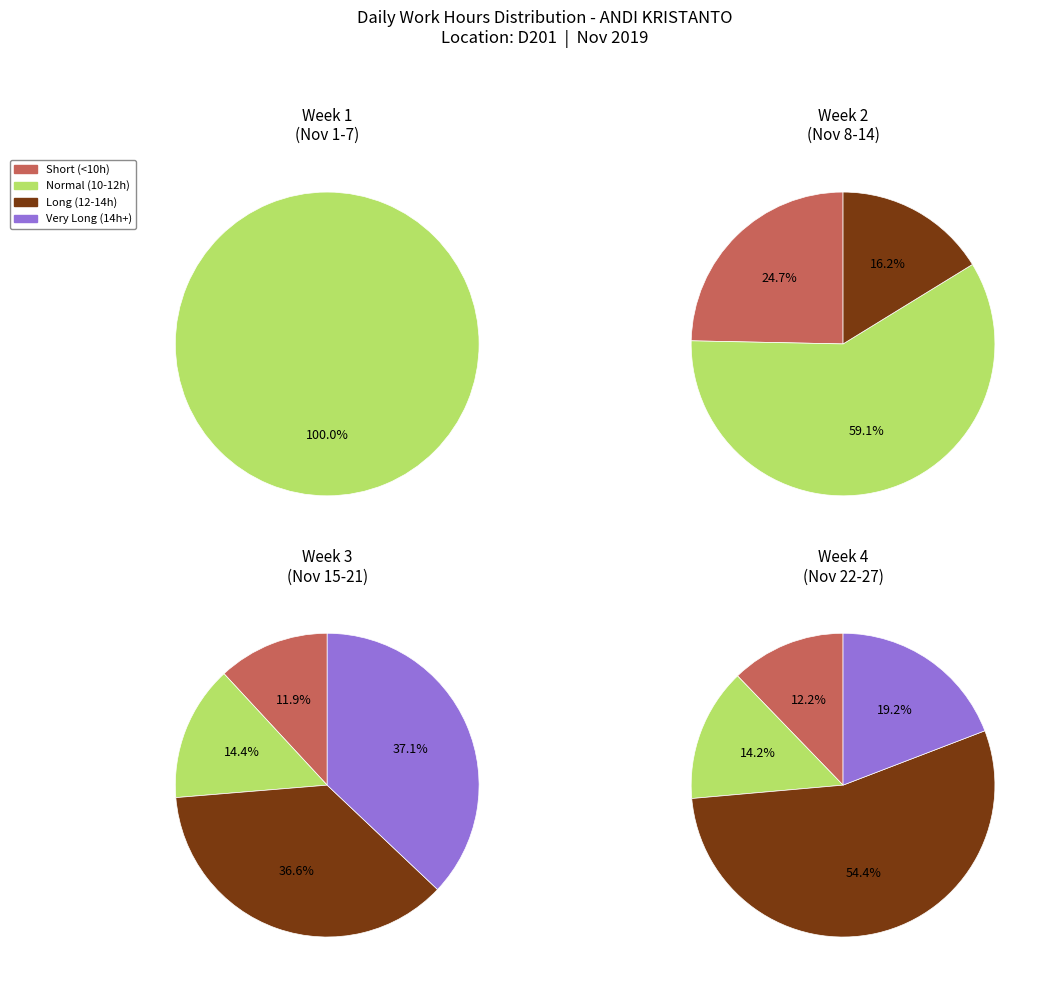

Count the number of slices in the pie.

4